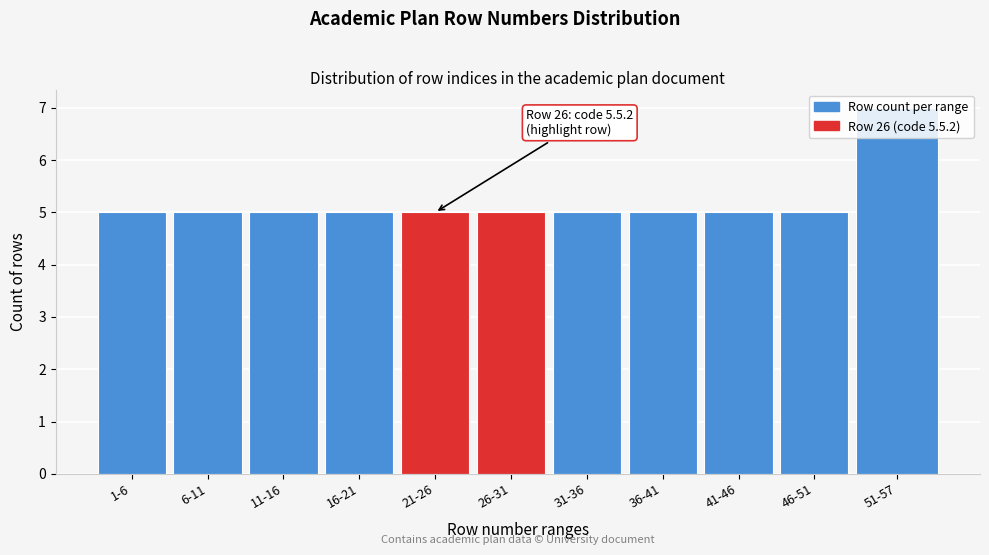

What is the greatest value displayed?

7